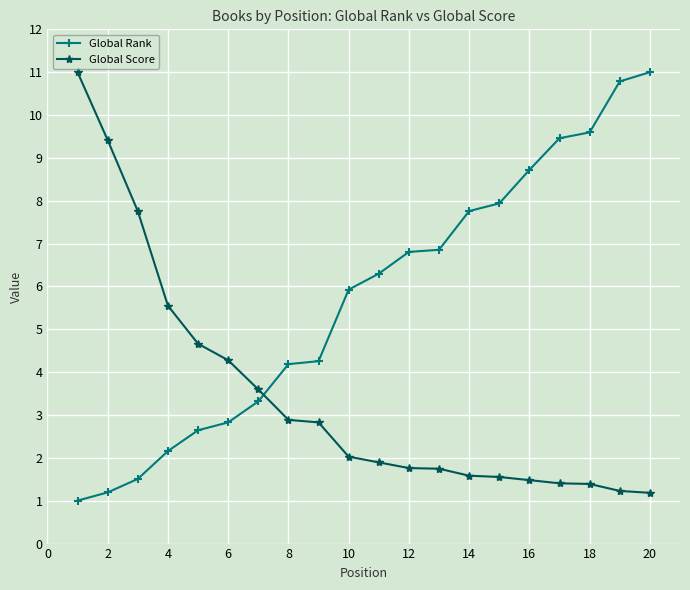

What is the difference between the second highest and second lowest values in the Global Rank series?

9.6